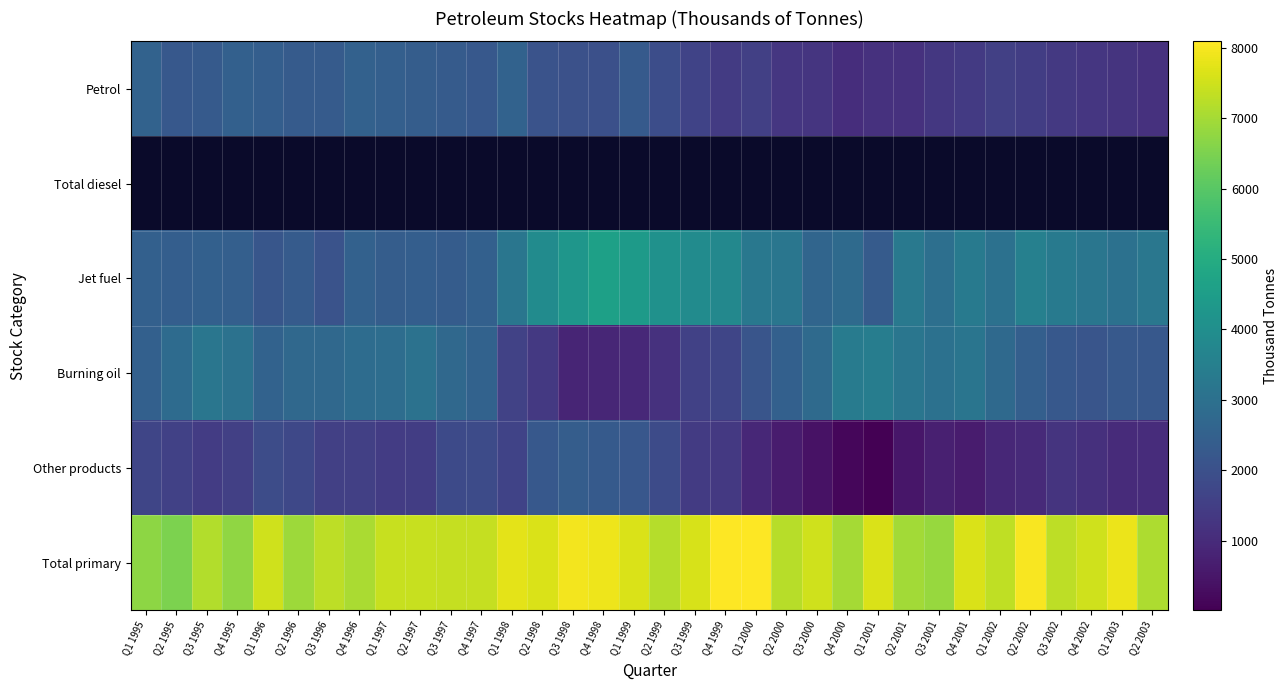

What is the difference between the highest and lowest values at Q3 2002?

6051.7